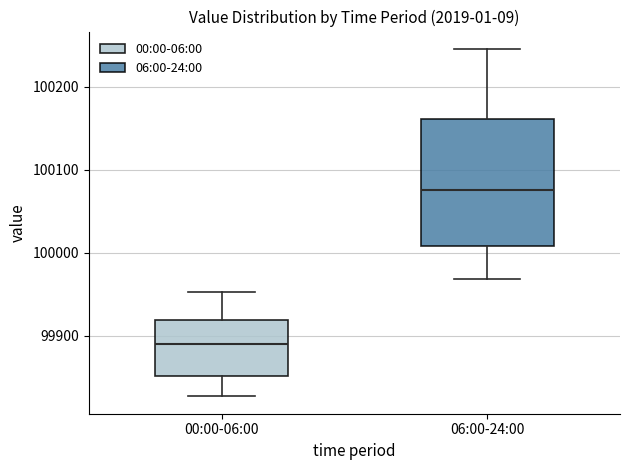

Reading left to right, transcribe this box plot: for each box, give where its median line is, the range the box spans, and where its two whiskers end, as read against the y-axis. The values are not printed on the chart, so give them approximately, as read against the axis.

00:00-06:00: median 99890, box 99850 to 99920, whiskers 99830 to 99950
06:00-24:00: median 100080, box 100010 to 100160, whiskers 99970 to 100250